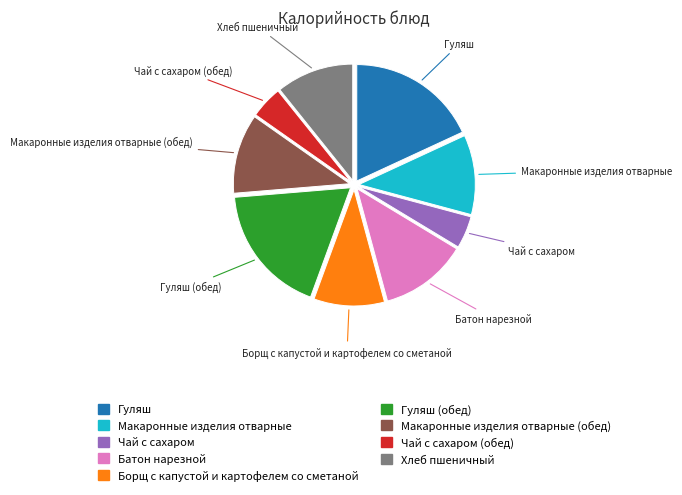

Is there a majority slice in this chart?

No